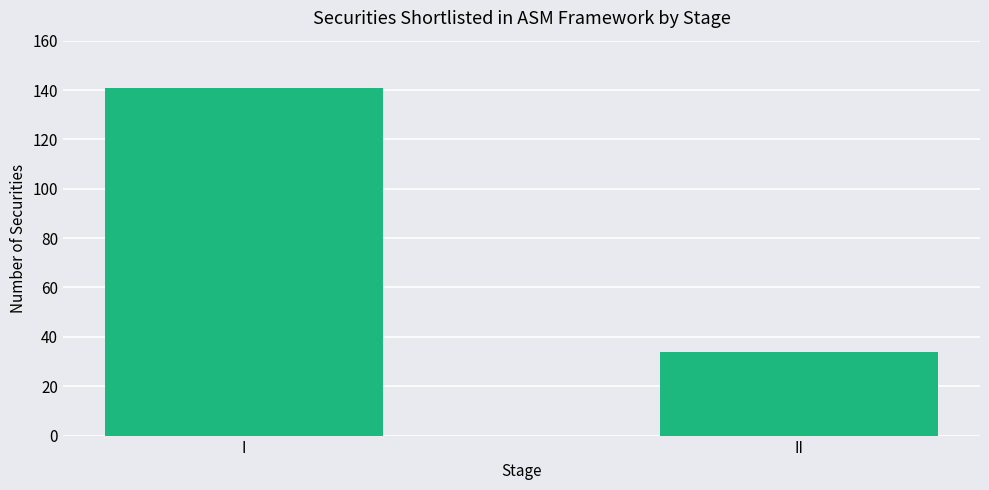

Reading left to right, list all the values displayed in this chart.

141	34